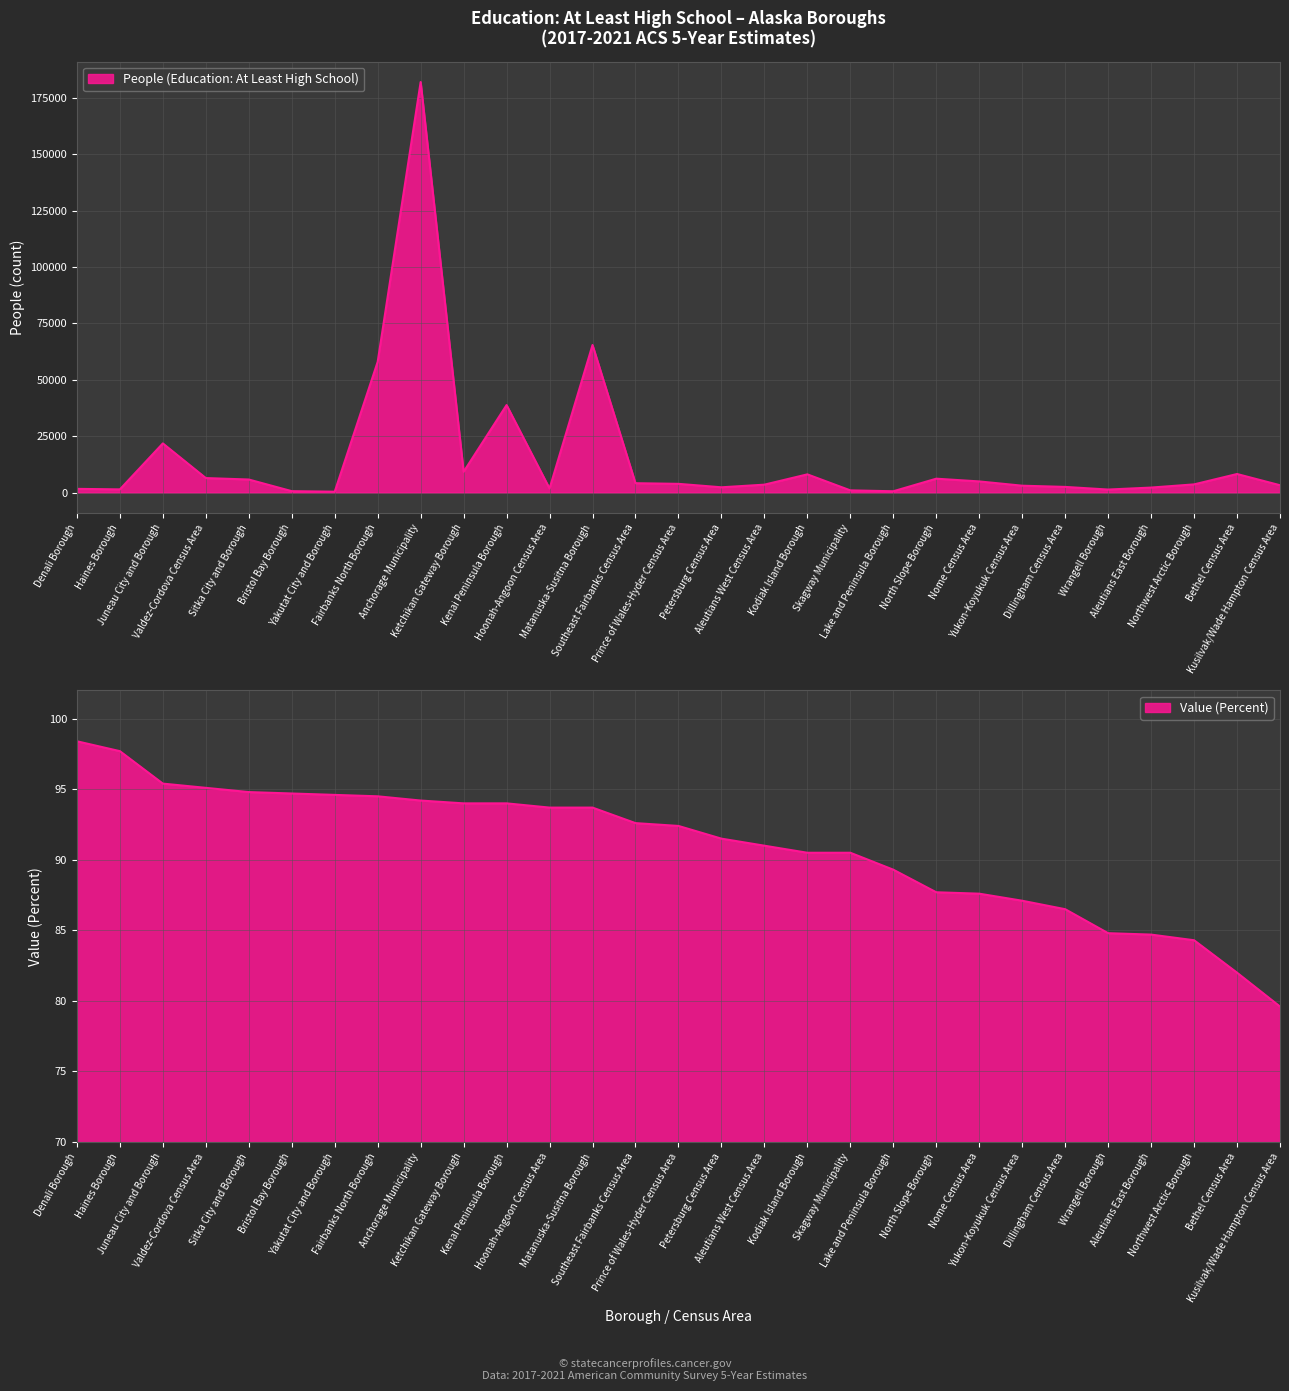

Rank the series at Kodiak Island Borough from highest to lowest value.

People (Education: At Least High School), Value (Percent)